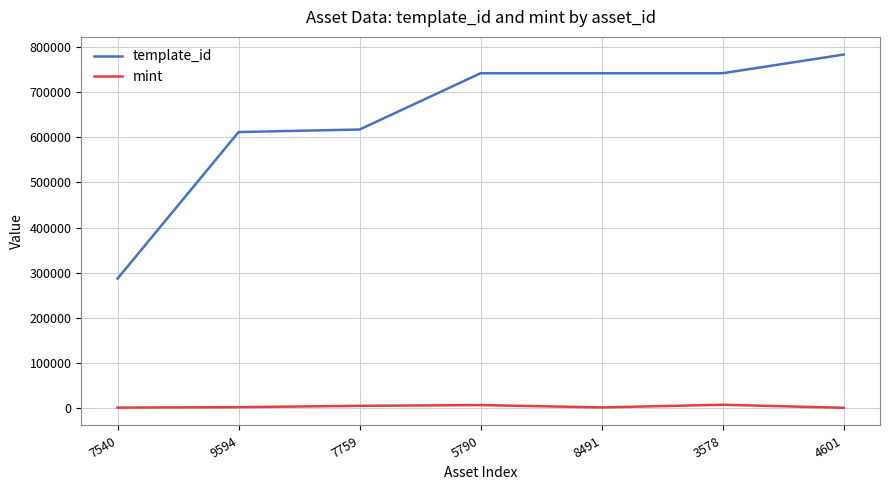

What are all the series names shown in the legend?

template_id, mint